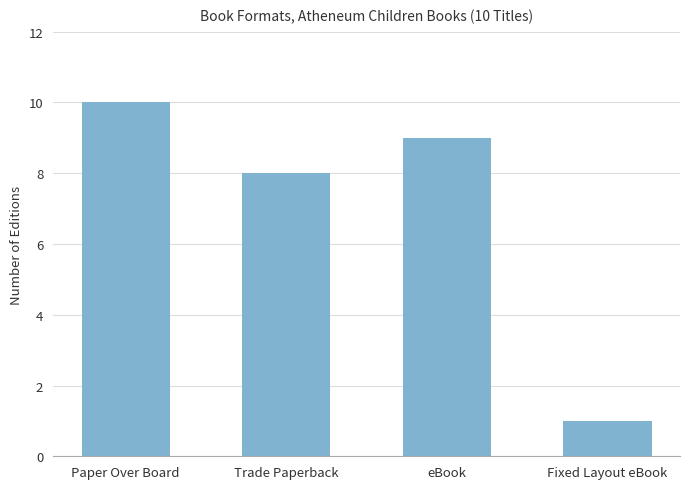

What is the label of the 2nd bar from the left?

Trade Paperback